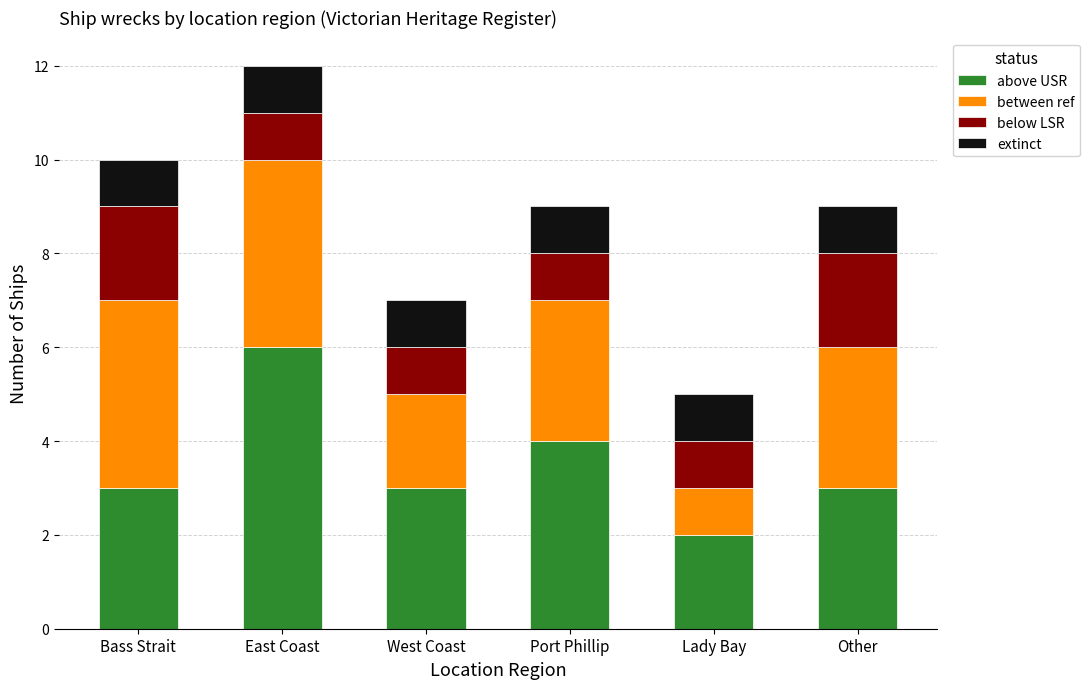

True or false: above USR has a value of 6 at East Coast.

True